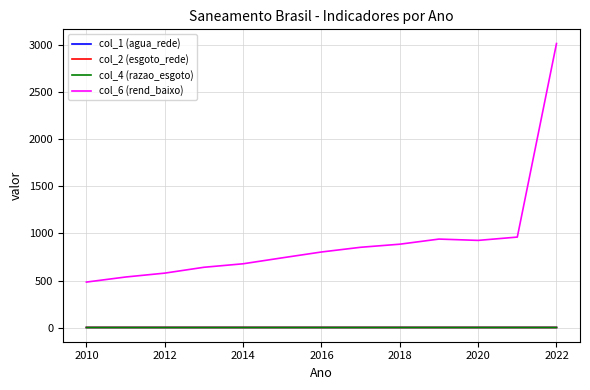

True or false: col_6 (rend_baixo) and col_1 (agua_rede) intersect in this chart.

False